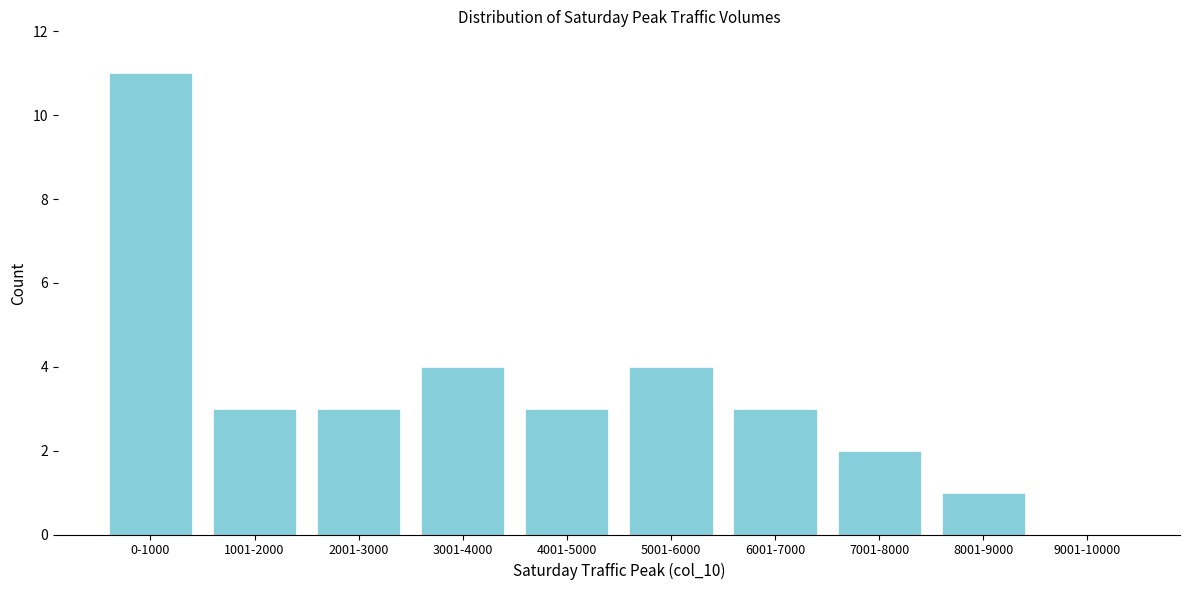

Reading left to right, extract all data points from this chart.

0-1000=11	1001-2000=3	2001-3000=3	3001-4000=4	4001-5000=3	5001-6000=4	6001-7000=3	7001-8000=2	8001-9000=1	9001-10000=0